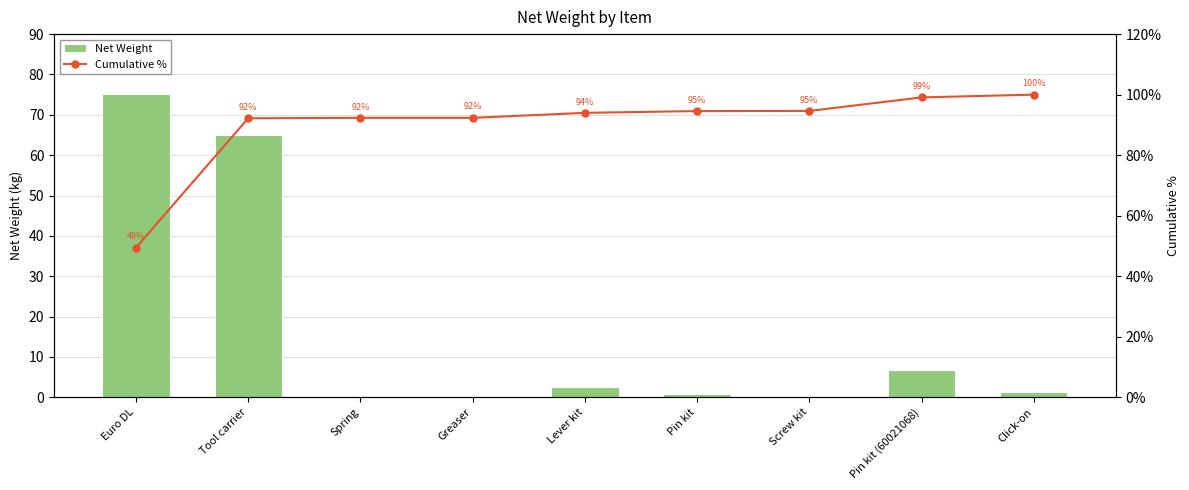

How many distinct data groups are displayed?

2